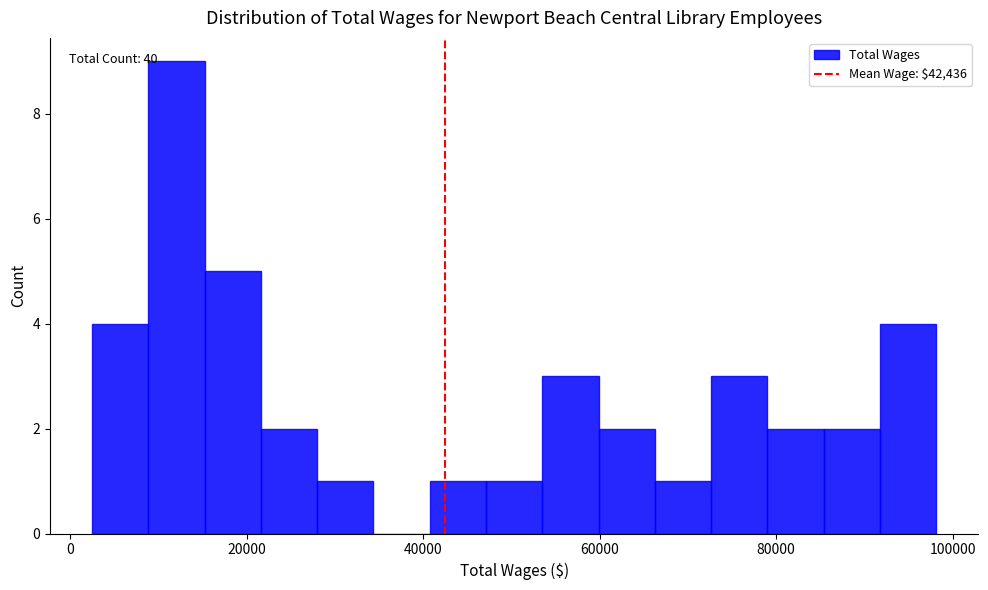

Read against the x-axis, roughly where is the centre of the tallest bar?

12000